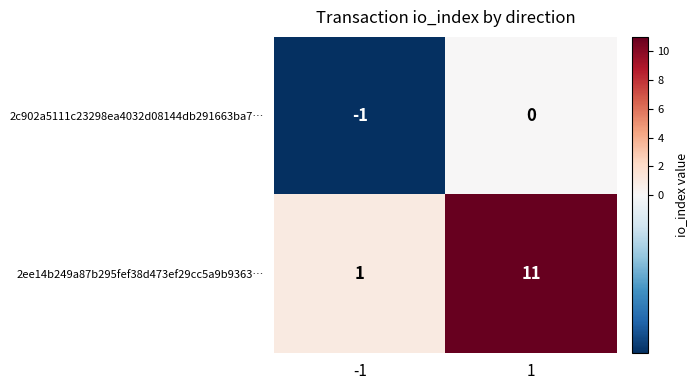

Which series has the largest total across all categories?

2ee14b249a87b295fef38d473ef29cc5a9b9363…